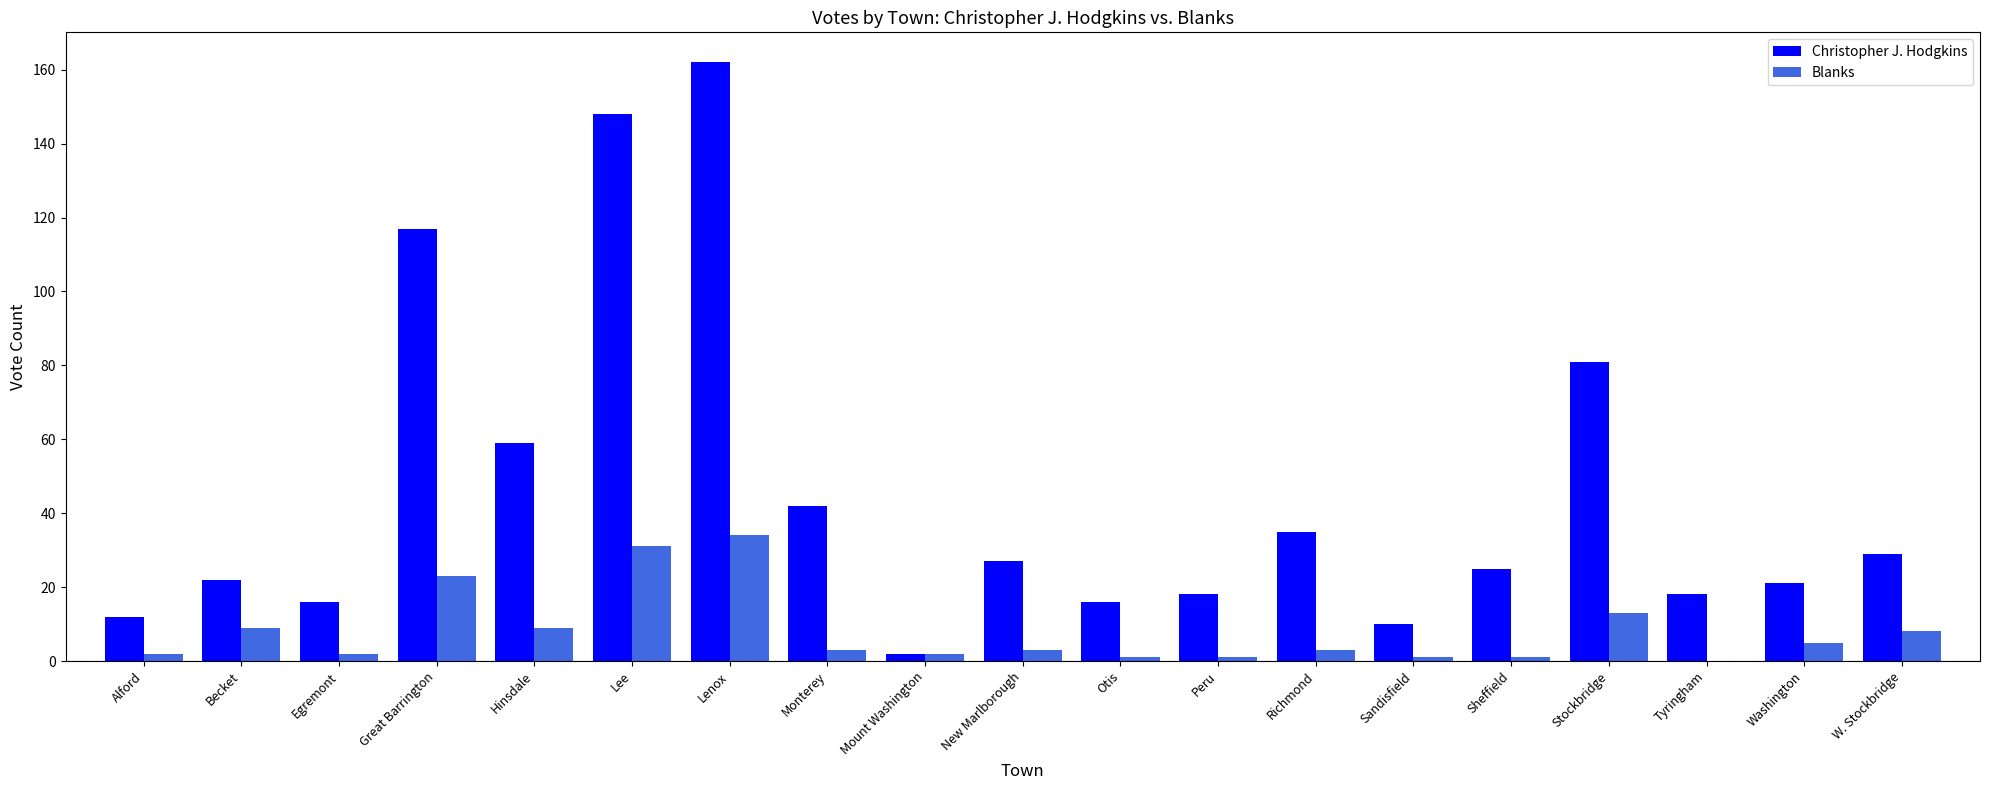

Which series has the largest total across all categories?

Christopher J. Hodgkins